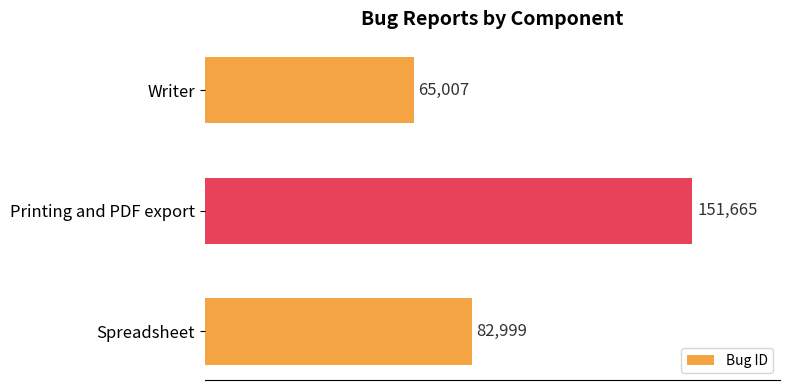

Reading top to bottom, what are all the values shown in this chart?

65007	151665	82999